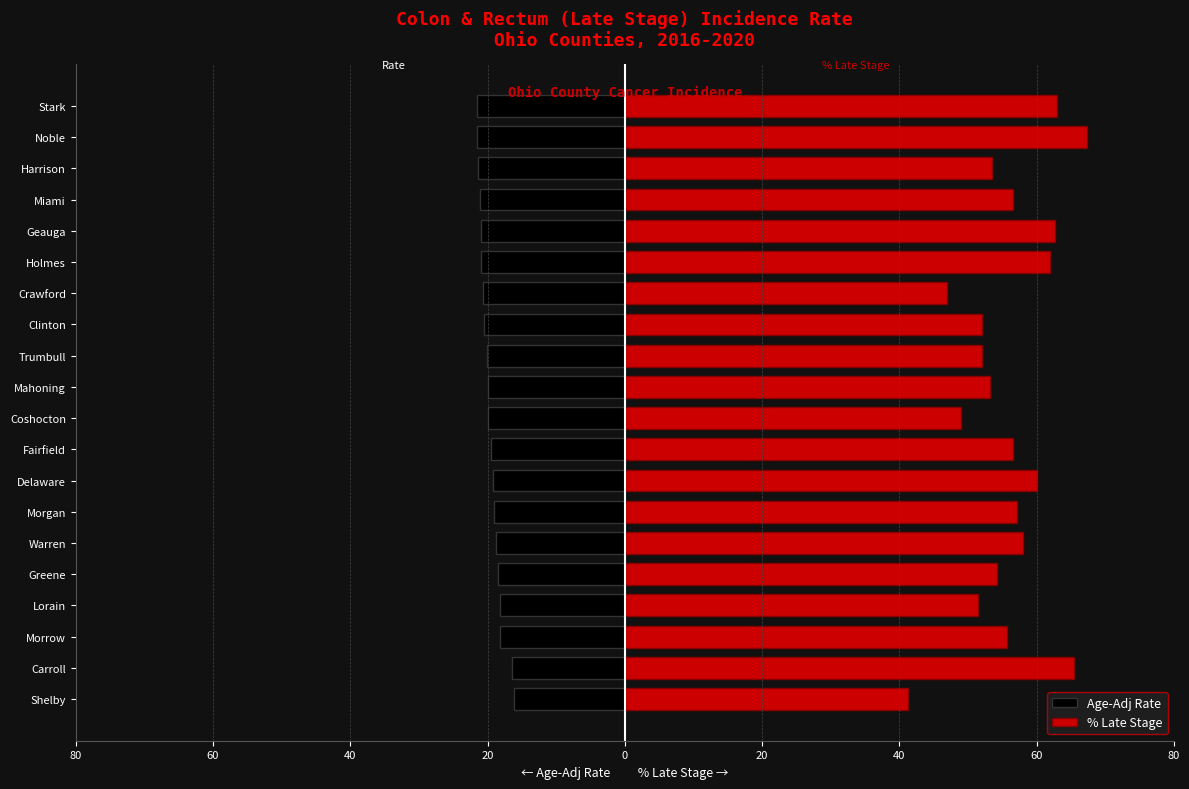

Rank the series by their maximum value, from lowest to highest.

Age-Adj Rate, % Late Stage